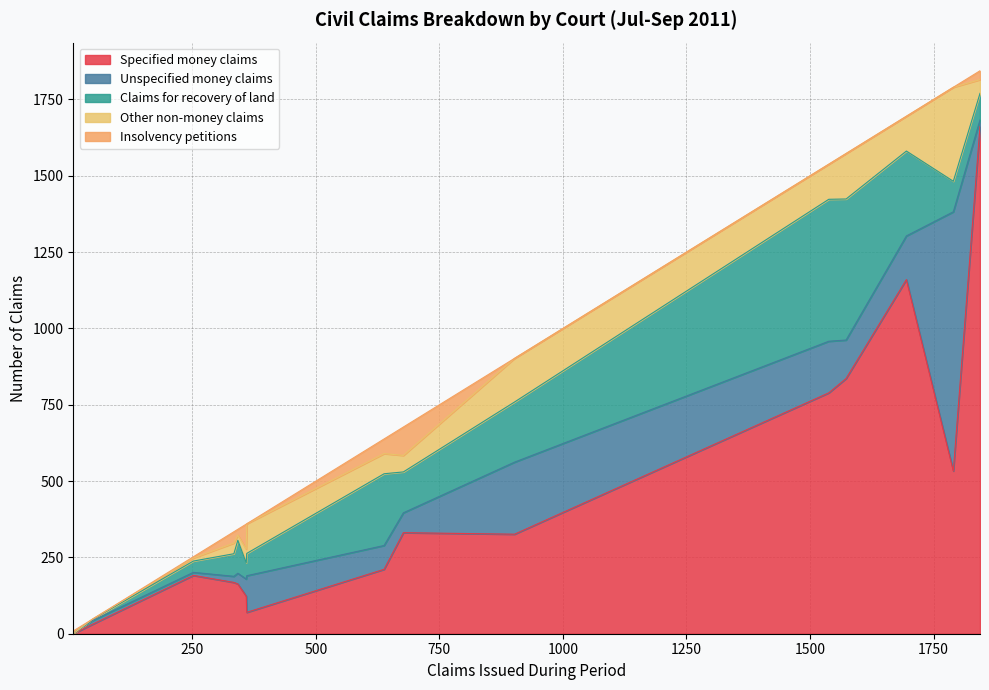

What is the maximum value for Specified money claims?

1661